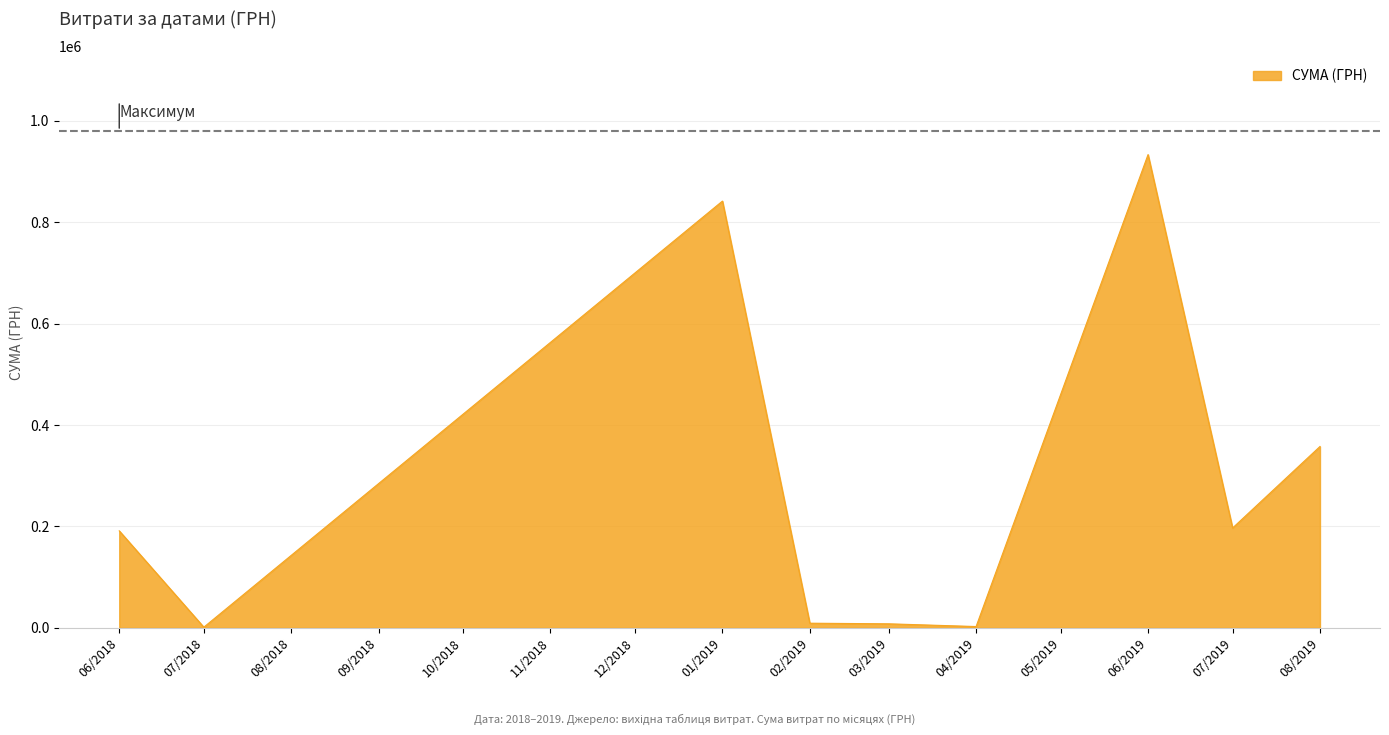

Which has a higher value, 01/2019 or 06/2019?

06/2019